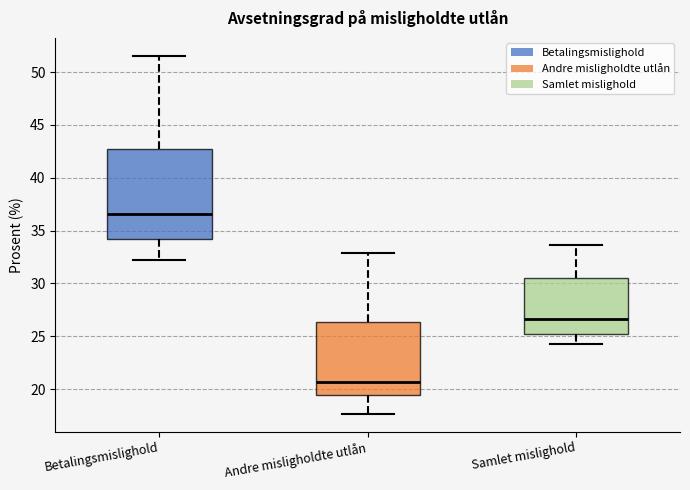

Where does the median line of the box for Betalingsmislighold sit on the y-axis? The values are not printed on the chart, so give them approximately, as read against the axis.

36.5